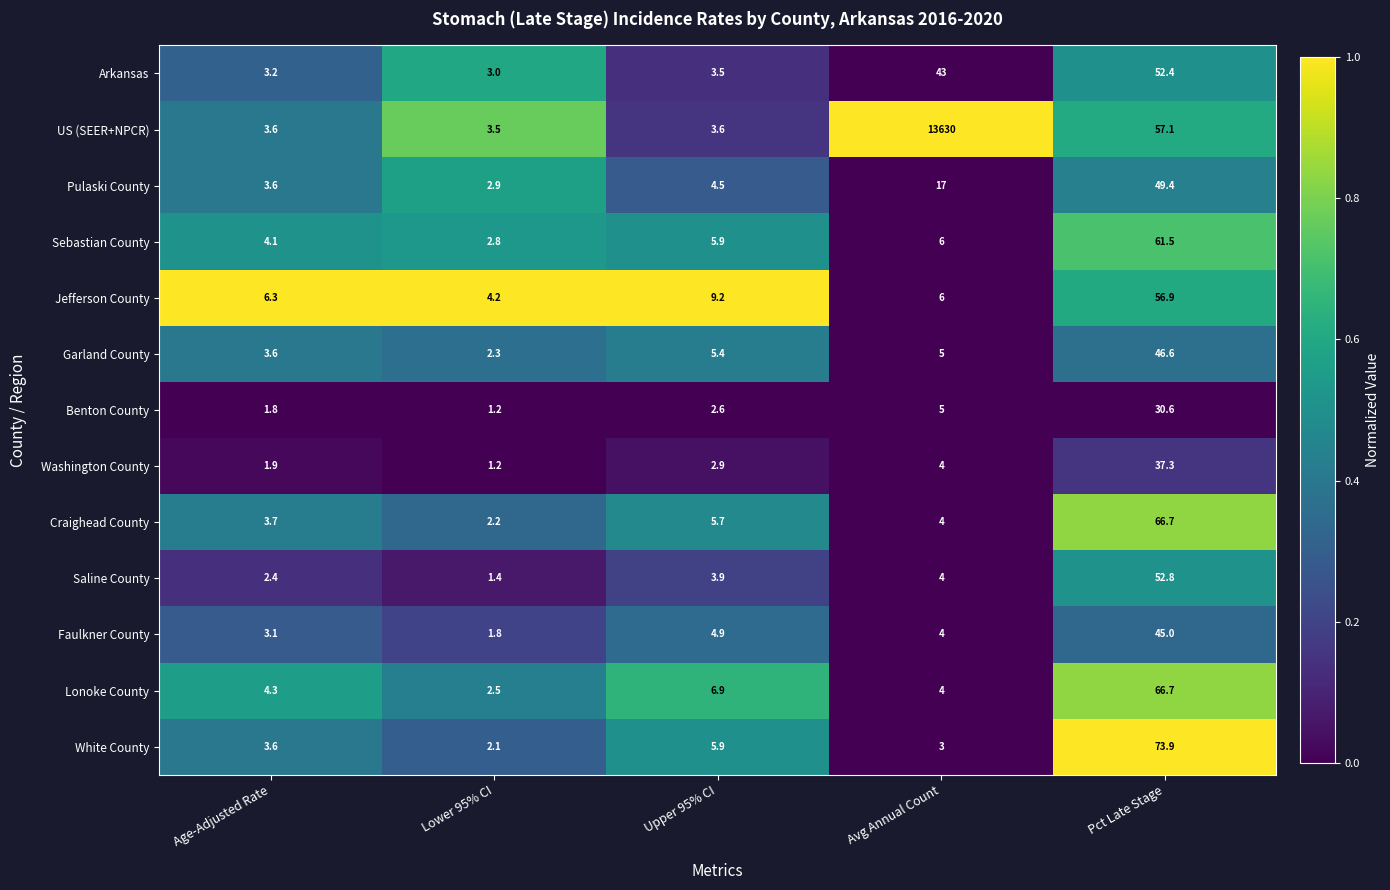

Between Age-Adjusted Rate and Lower 95% CI, which series saw the biggest shift?

Jefferson County